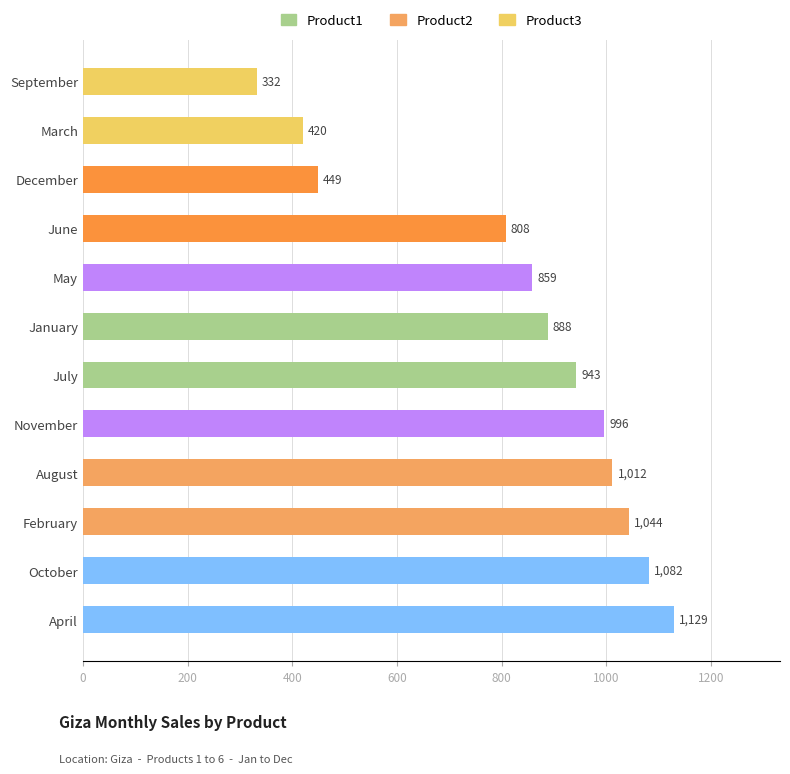

What is the sum of the values at November and July?

1939